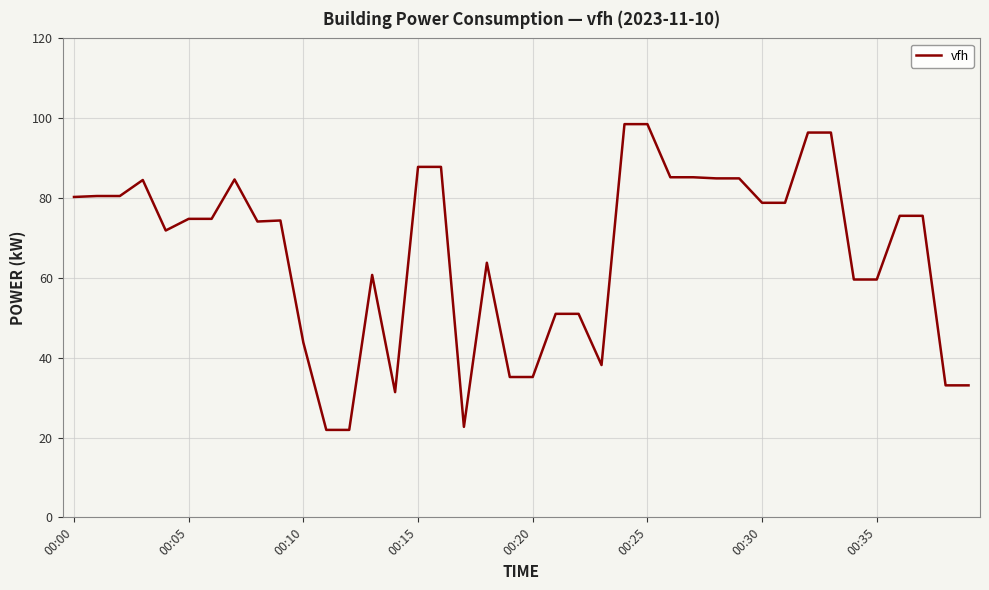

What is the greatest value displayed?

98.5